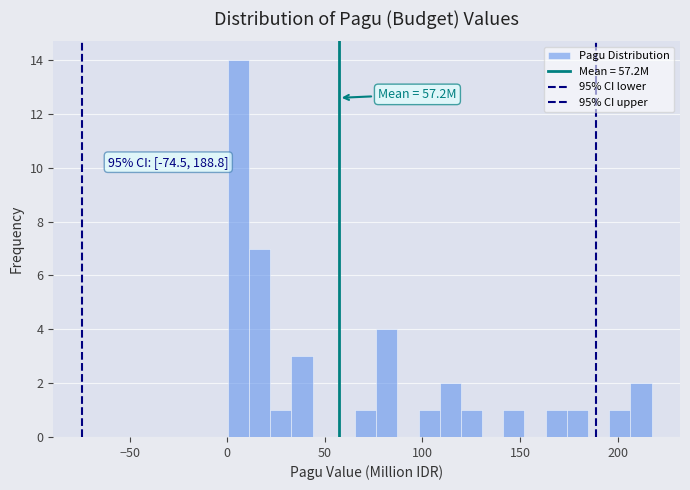

Around what value on the x-axis is the tallest bar? Give the approximate position of its centre, as read against the axis.

5